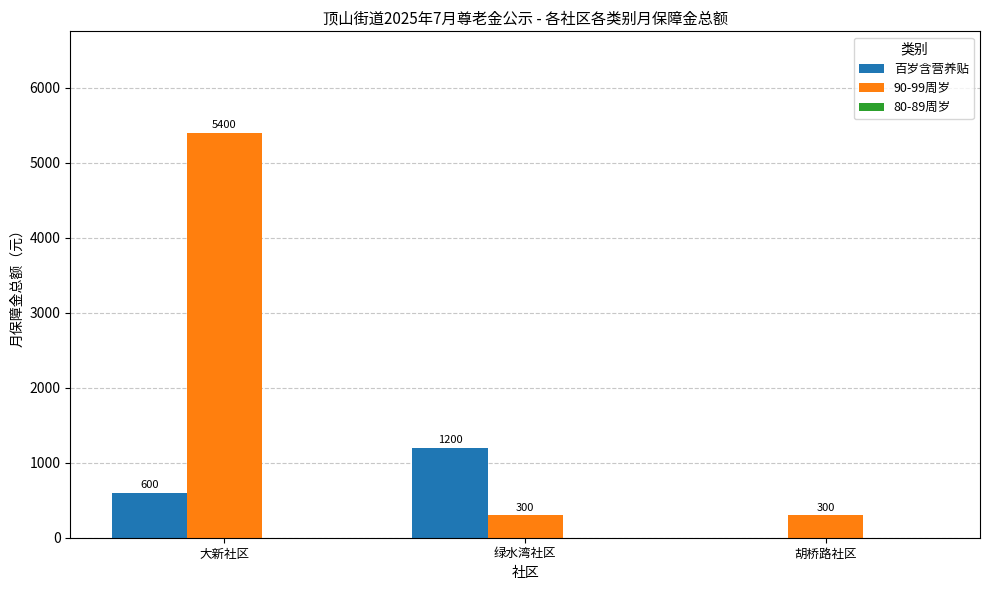

Where is 百岁含营养贴 nearest to the value 600?

大新社区